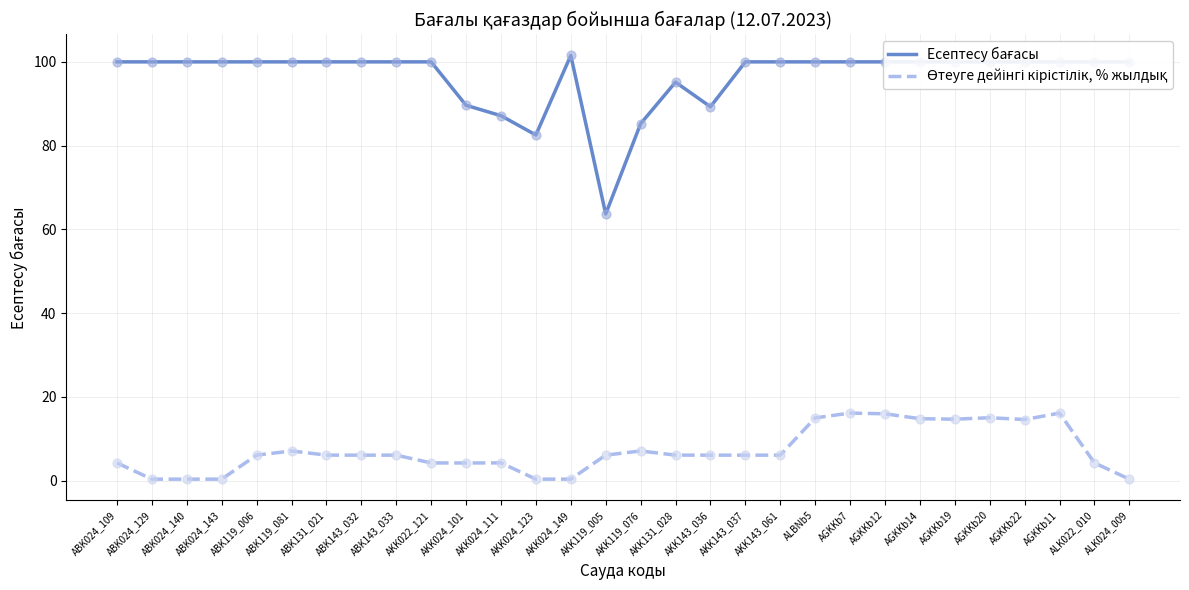

At how many categories does at least one series exceed 10?

30